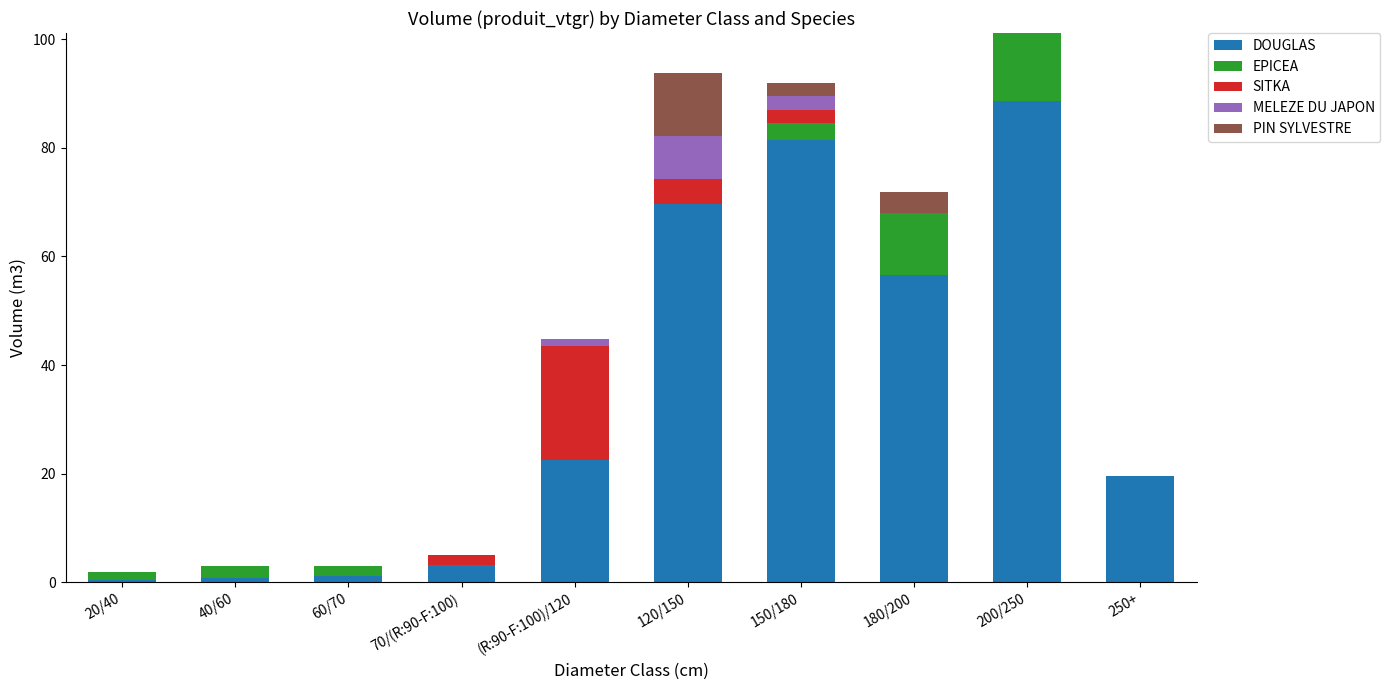

Are the bars grouped side by side (vs. stacked)?

No